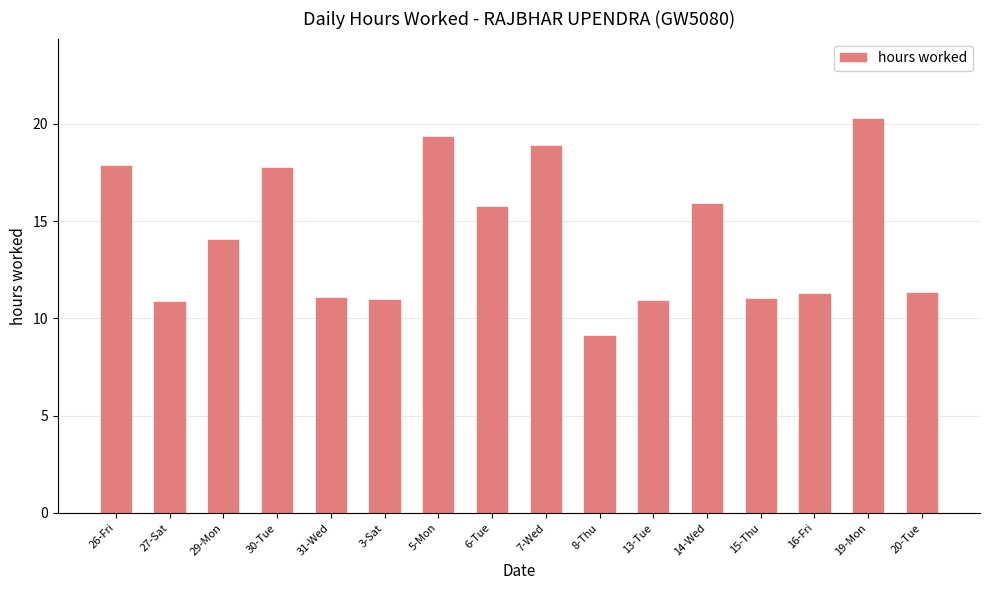

What is the sum of all values?

226.8